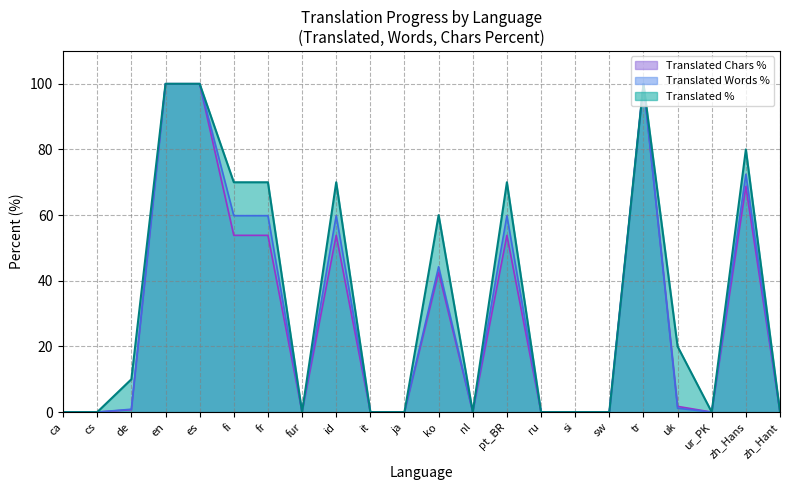

Count the number of categories in the chart.

22